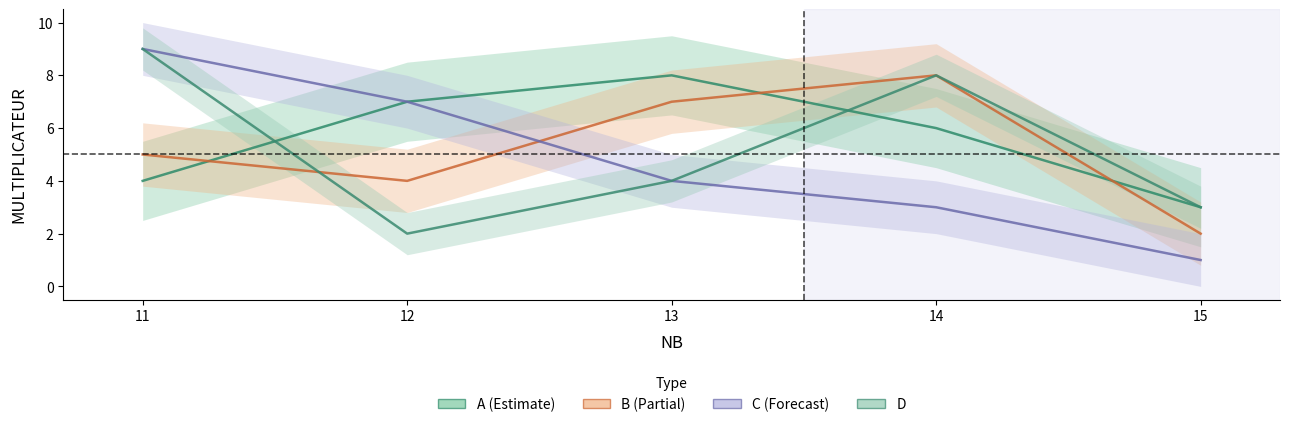

True or false: A has more than 0 points higher than both neighbors.

True